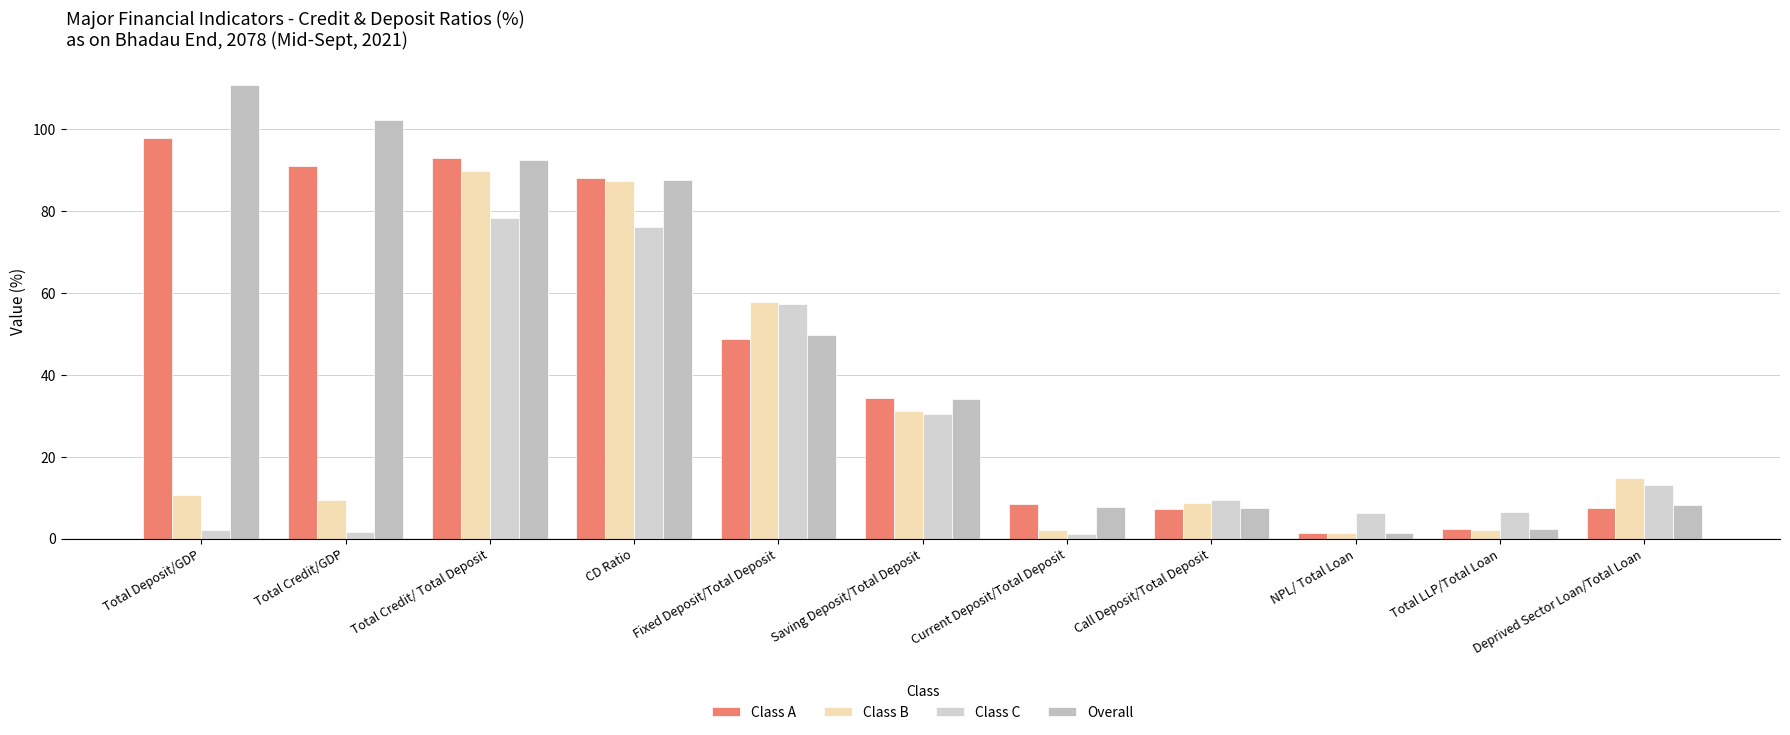

Reading right to left, list all the values displayed in this chart.

Class A: 7.4	2.3	1.4	7.3	8.4	34.4	48.8	87.9	92.9	90.9	97.8
Class B: 14.9	2.1	1.3	8.8	2.2	31.3	57.7	87.2	89.6	9.5	10.6
Class C: 13.1	6.6	6.2	9.4	1.2	30.3	57.3	76.1	78.2	1.7	2.2
Overall: 8.2	2.4	1.5	7.5	7.6	34.0	49.8	87.6	92.3	102.1	110.6